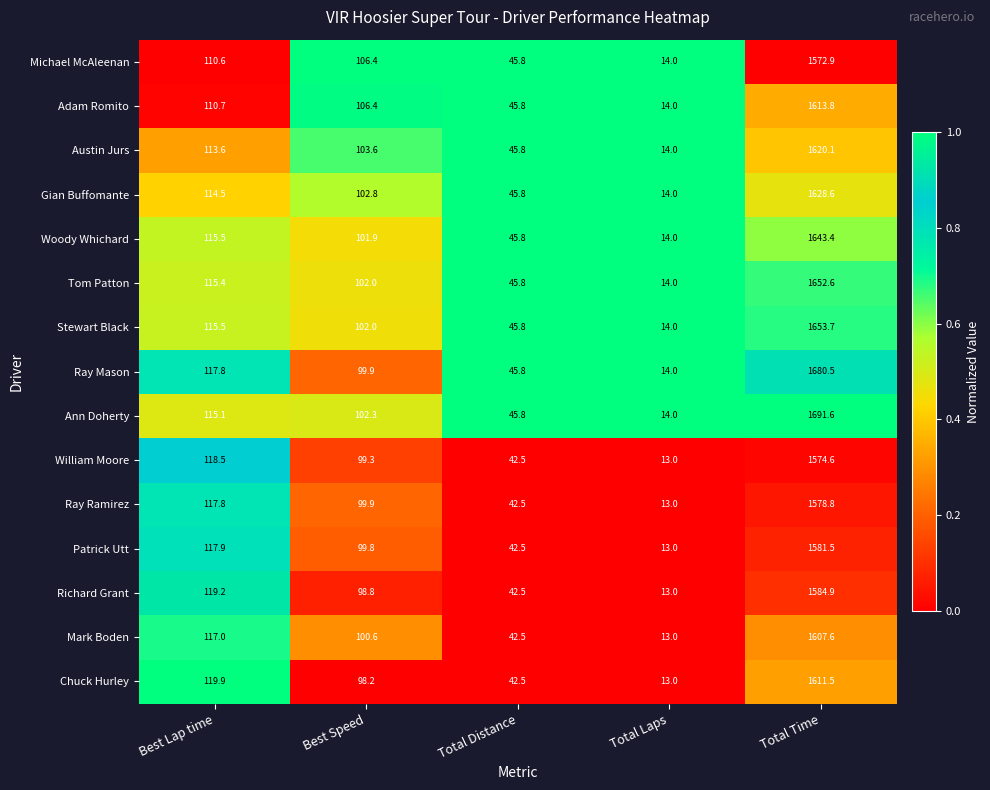

What is the difference between the Richard Grant values at Total Time and Total Distance?

1542.4